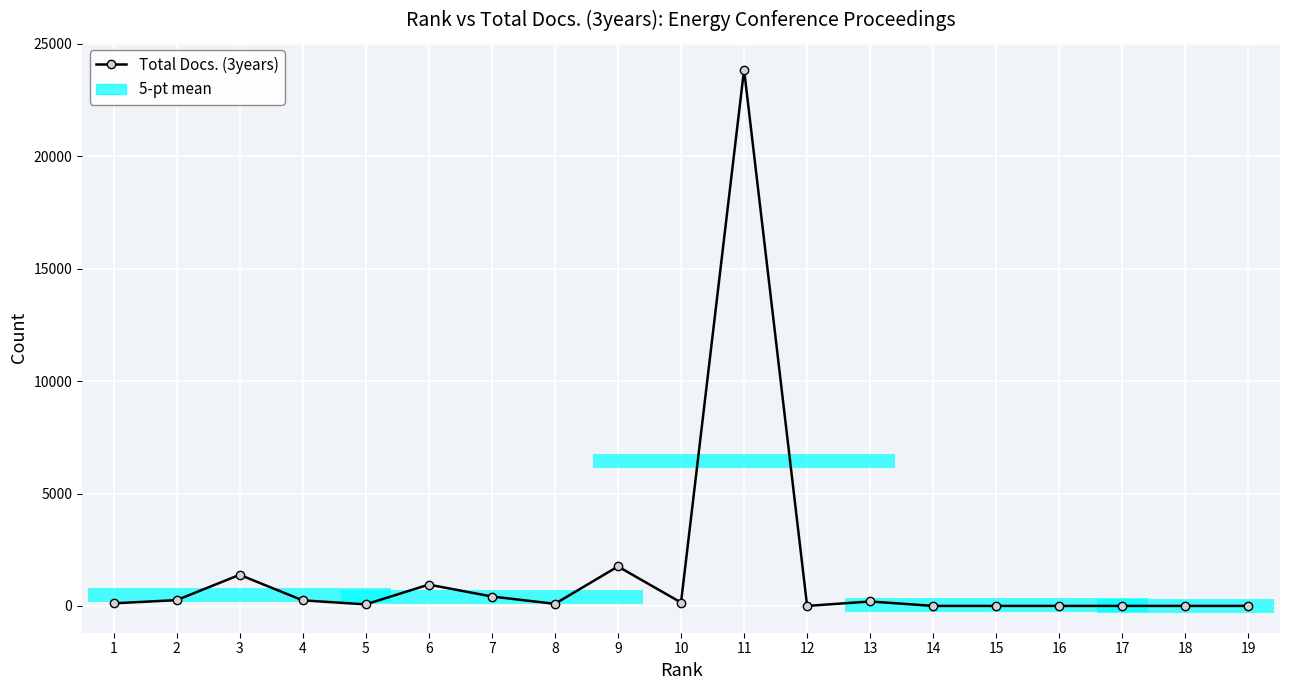

How many values exceed 115?

9